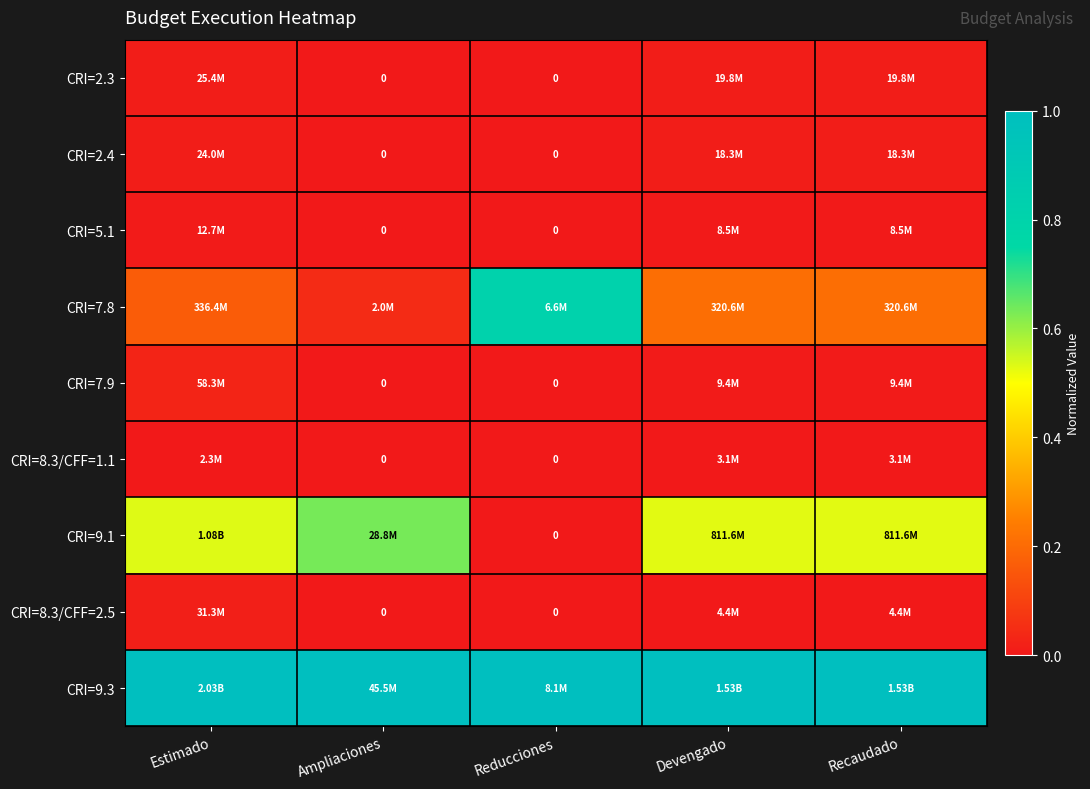

At which category does the chart reach its peak across all series?

Estimado